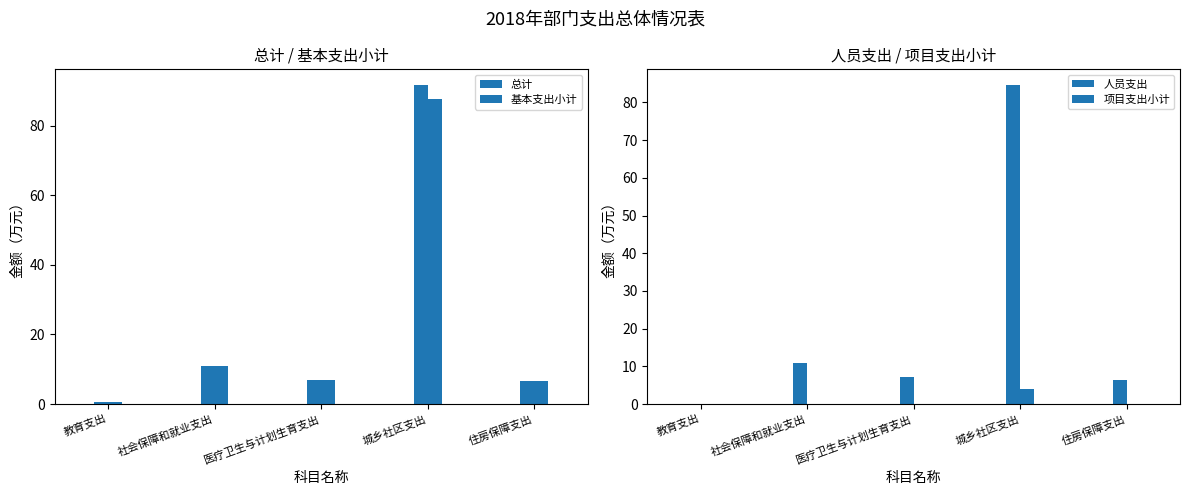

Which series has the largest total across all categories?

总计